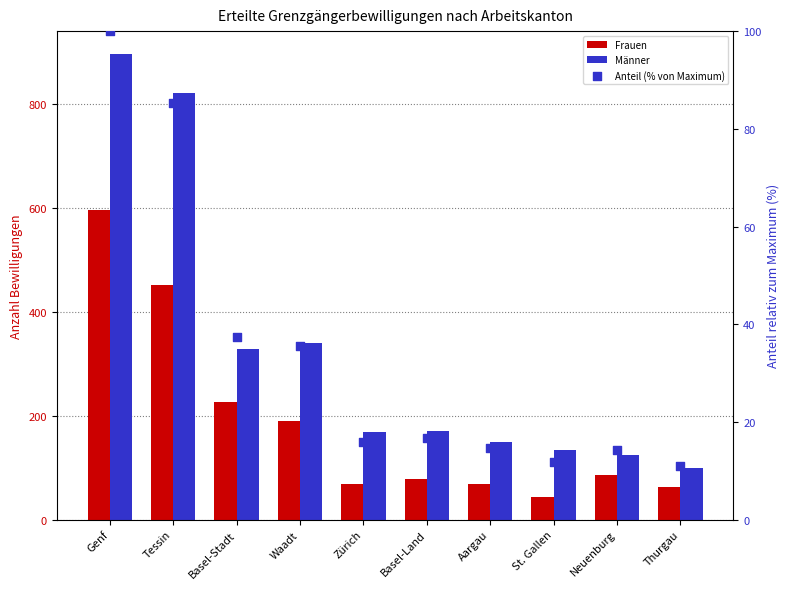

At which category is the sum across all series the highest?

Genf